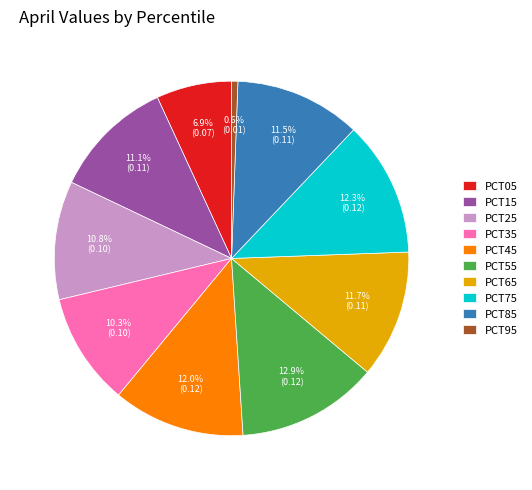

Between PCT65 and PCT35, which is larger?

PCT65